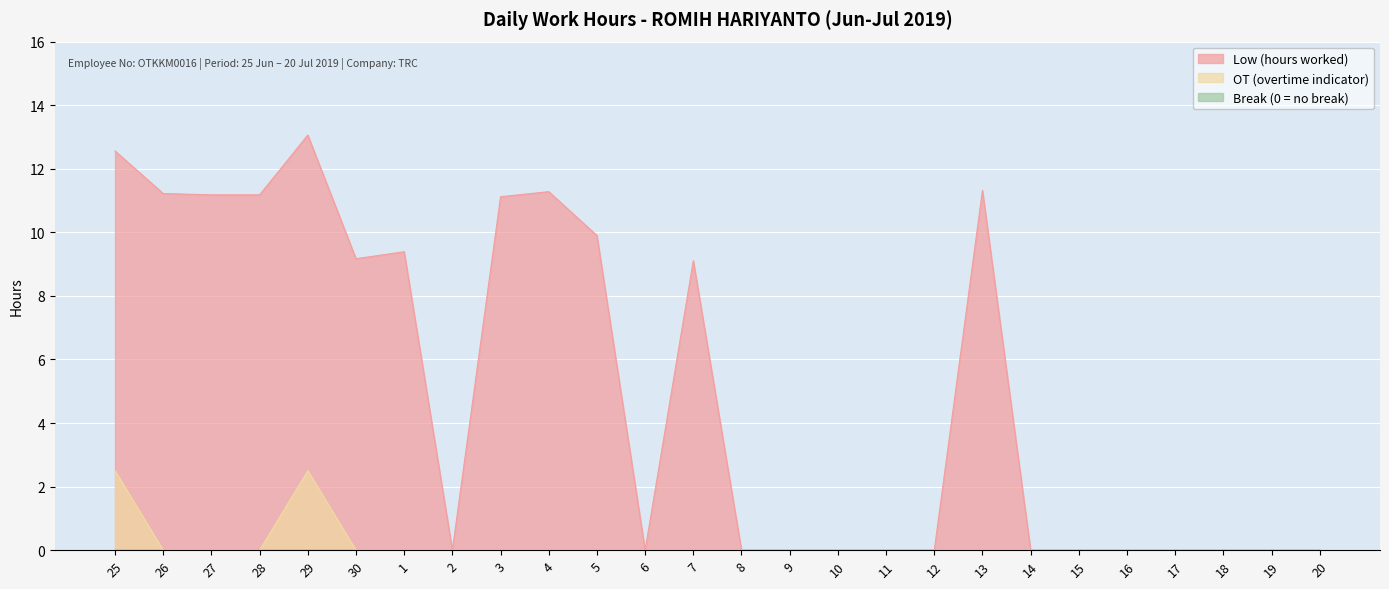

In Low (hours worked), how many points are higher than both neighbors (excluding endpoints)?

5